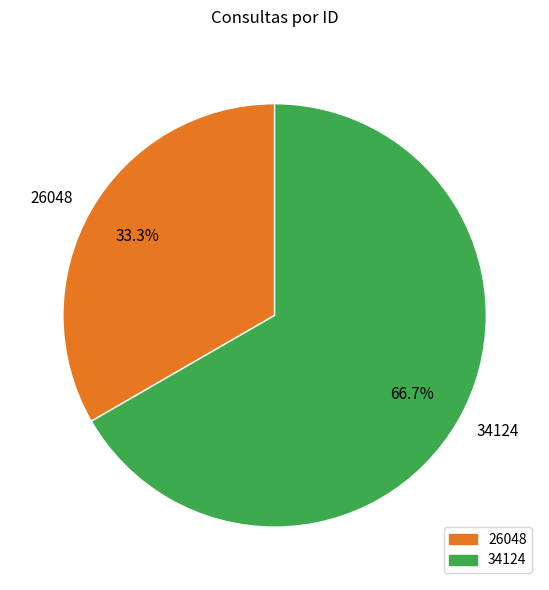

What is the ratio of the value at 26048 to the value at 34124?

0.5